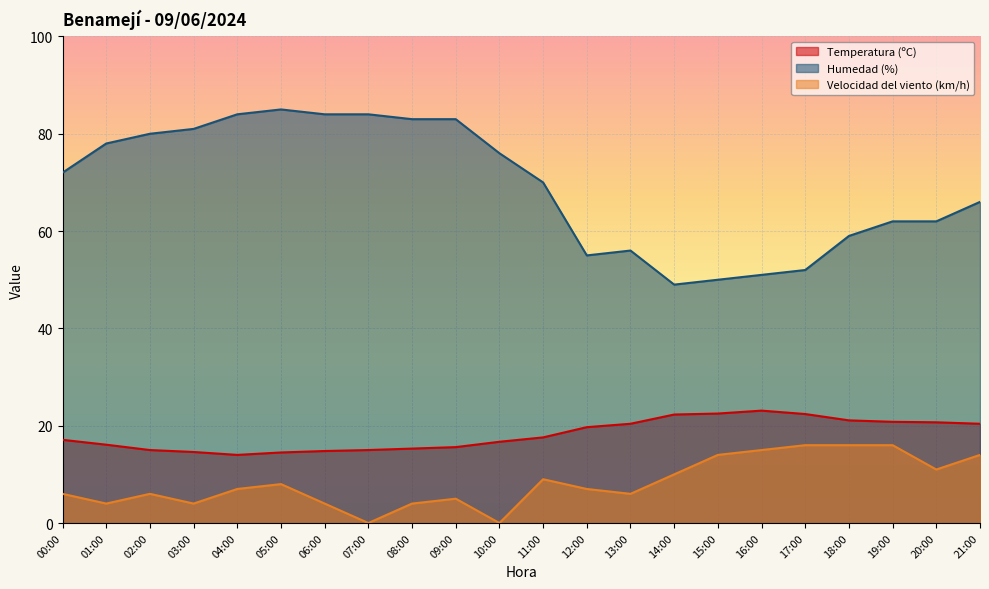

True or false: Velocidad del viento (km/h) and Humedad (%) intersect in this chart.

False